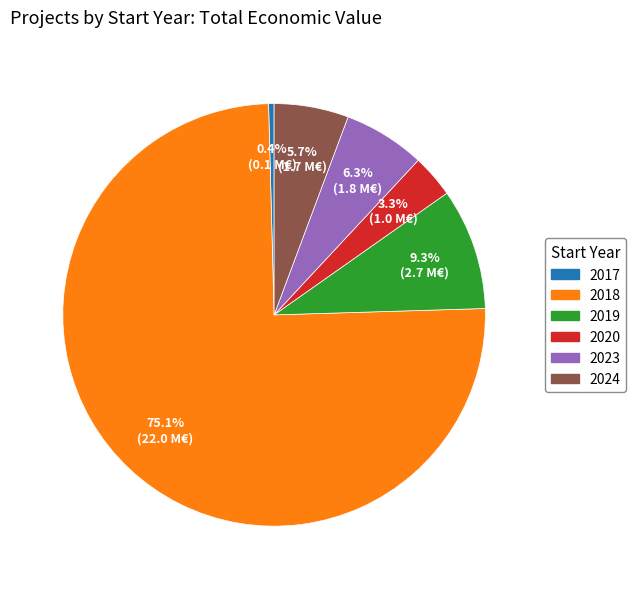

Does any single category account for the majority?

Yes